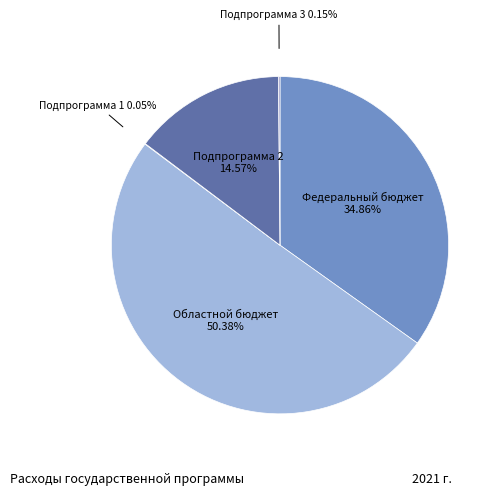

To the nearest percent, what is the difference between the Подпрограмма 2 and Федеральный бюджет slice percentages?

20%